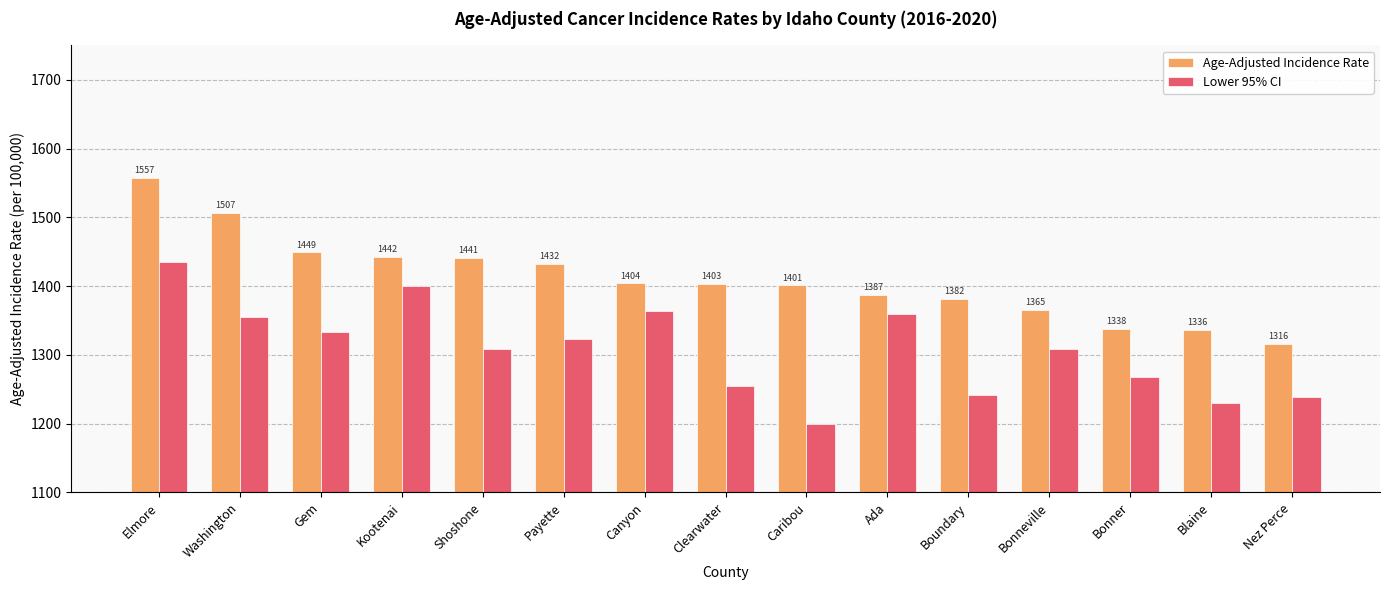

Read the Age-Adjusted Incidence Rate value at Ada.

1387.3